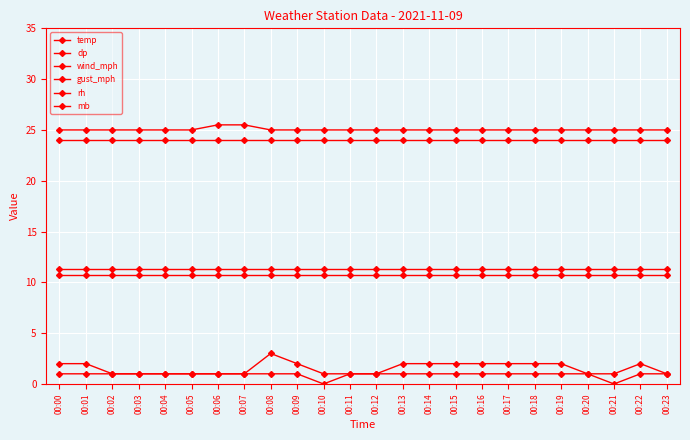

True or false: wind_mph and temp intersect in this chart.

False